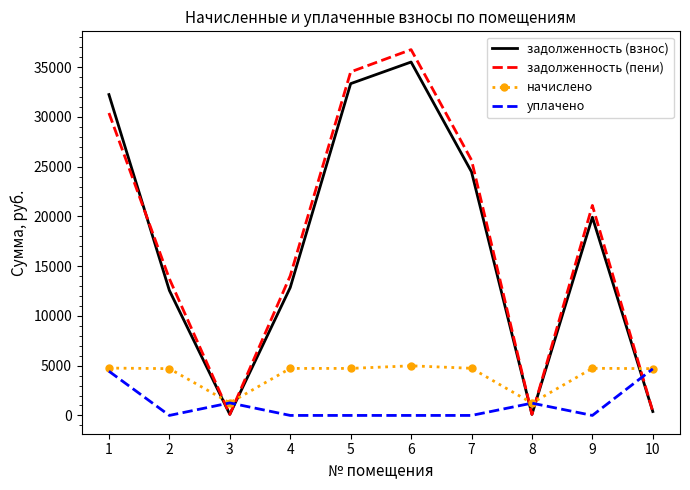

At which category does the chart reach its peak across all series?

6